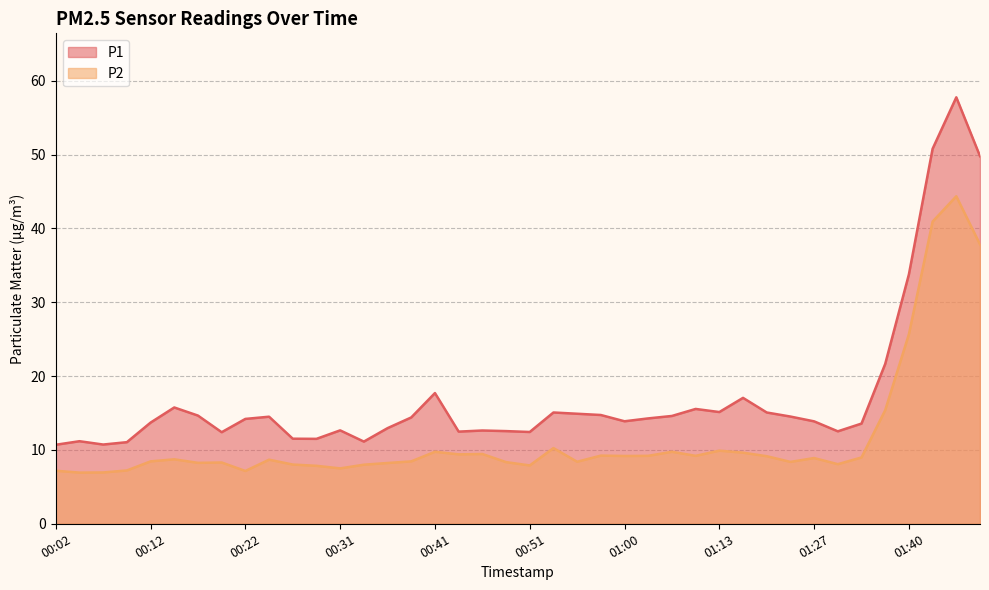

List the labels in order of P1 value, largest first.

01:44, 01:42, 01:47, 01:40, 01:37, 00:41, 01:15, 00:14, 01:10, 01:13, 00:53, 01:18, 00:56, 00:58, 00:17, 01:08, 01:23, 00:24, 00:39, 01:05, 00:22, 01:00, 01:27, 00:12, 01:32, 00:36, 00:31, 00:46, 00:48, 01:30, 00:43, 00:51, 00:19, 00:26, 00:29, 00:05, 00:34, 00:09, 00:07, 00:02